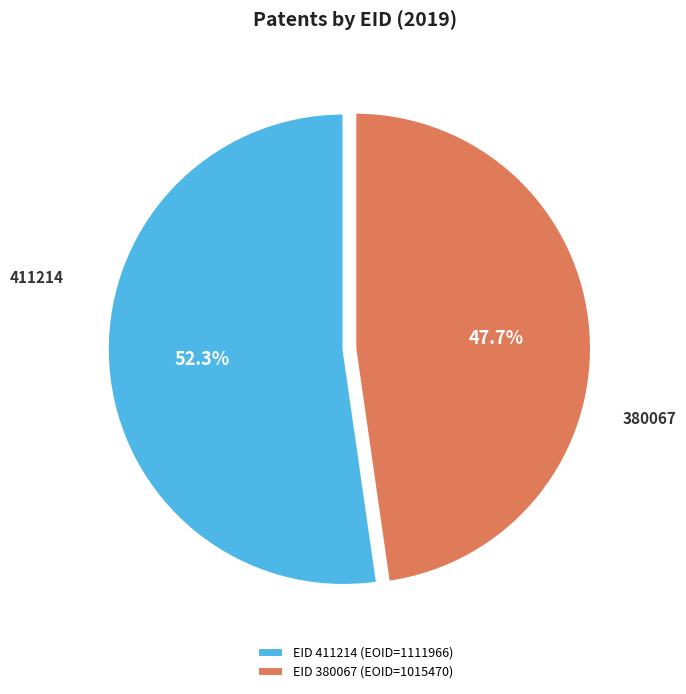

How many slices are in this pie chart?

2